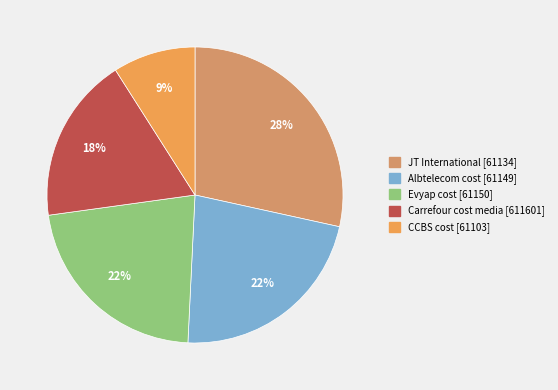

True or false: CCBS cost [61103] accounts for 16% of the total.

False